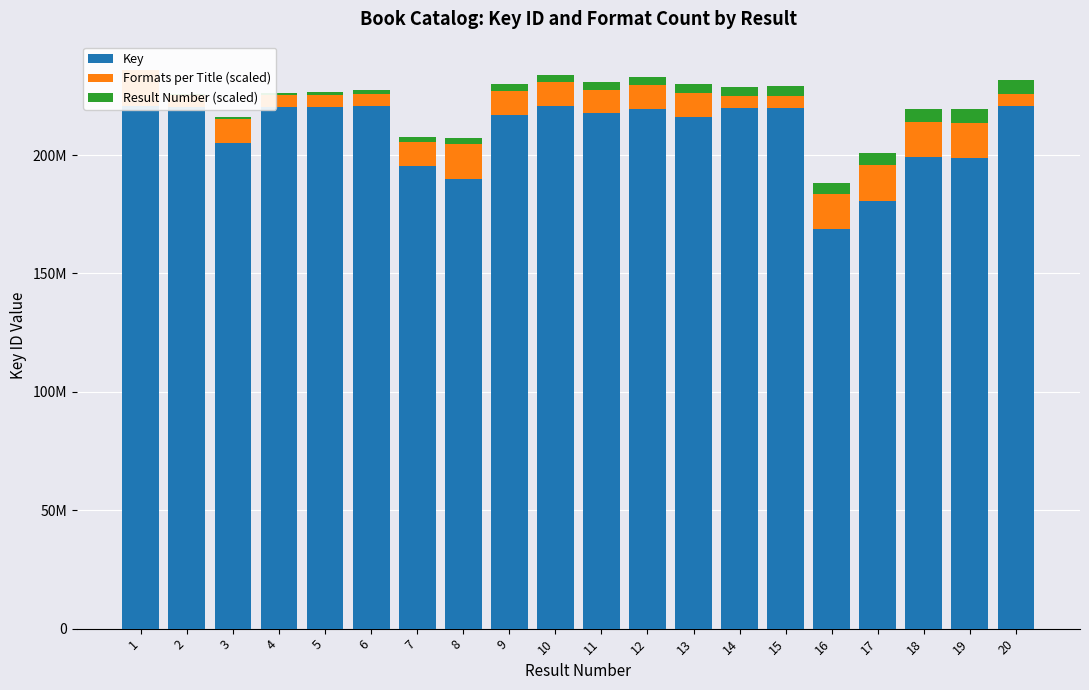

What is the sum of all Key values?

4190373748